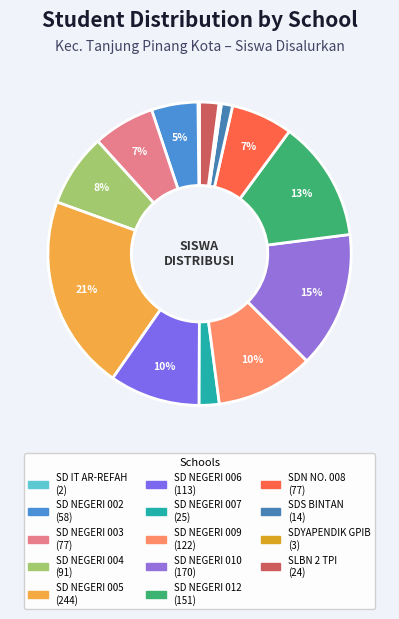

Rank the categories by value from lowest to highest.

SD IT AR-REFAH, SDYAPENDIK GPIB, SDS BINTAN, SLBN 2 TPI, SD NEGERI 007, SD NEGERI 002, SD NEGERI 003, SDN NO. 008, SD NEGERI 004, SD NEGERI 006, SD NEGERI 009, SD NEGERI 012, SD NEGERI 010, SD NEGERI 005